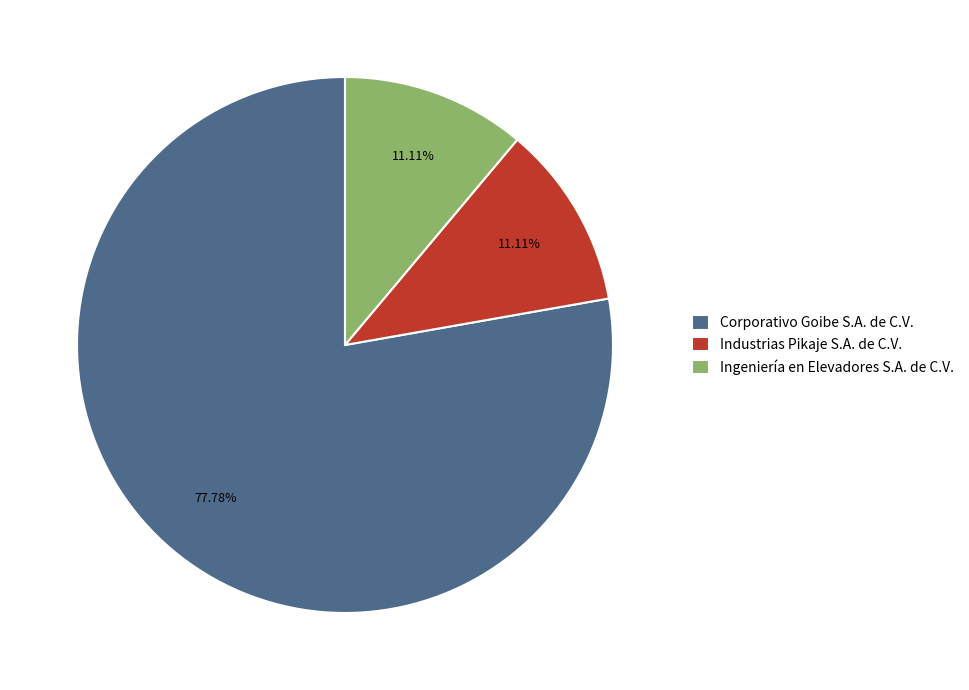

What is the total percentage of Industrias Pikaje S.A. de C.V. and Corporativo Goibe S.A. de C.V.?

88.9%